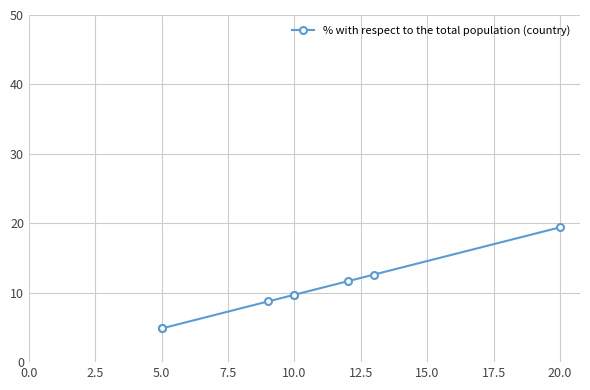

What is the difference between the maximum and minimum values?

14.6